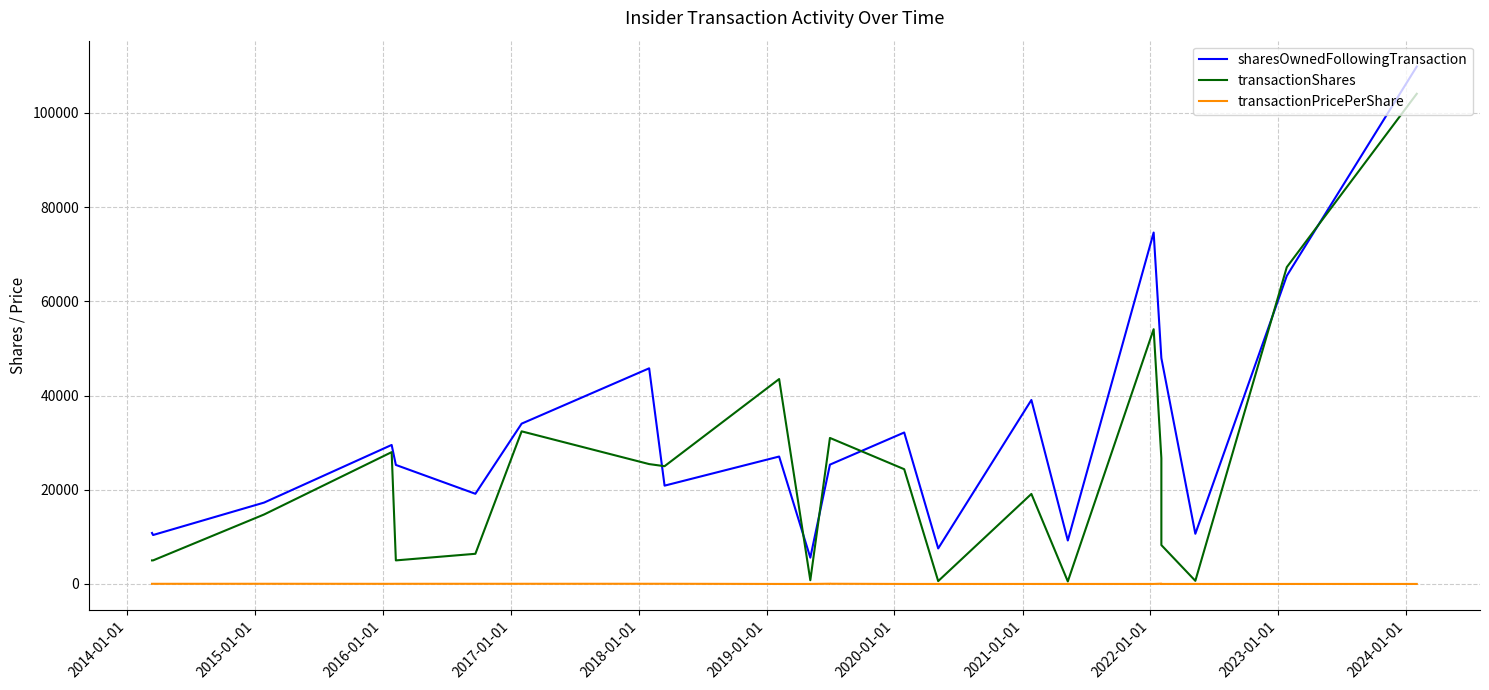

How many data points does each series have?

23